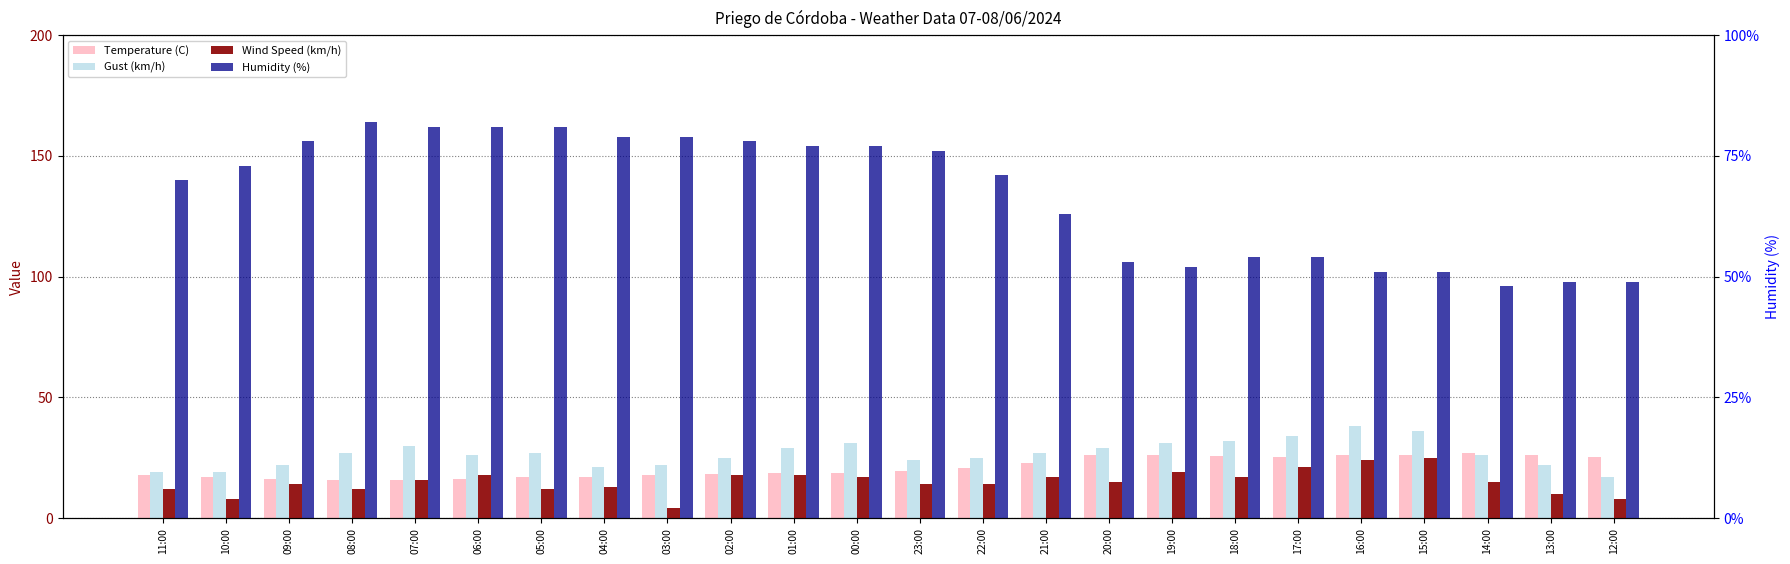

What is the label of the 17th bar from the right?

04:00